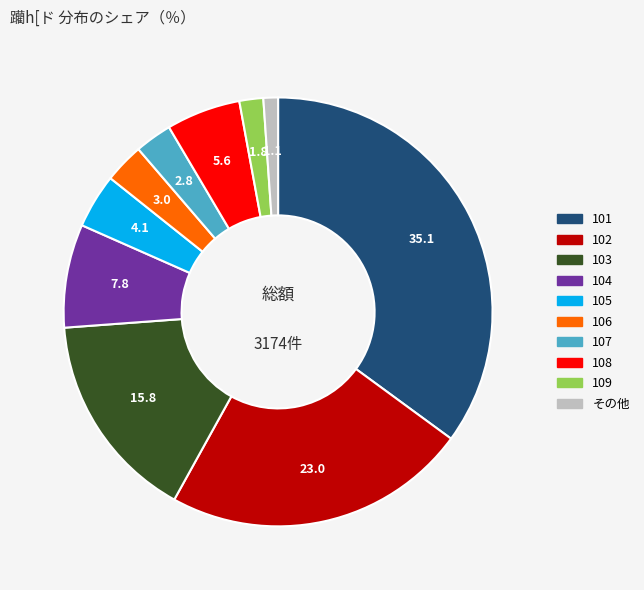

Is there a majority slice in this chart?

No